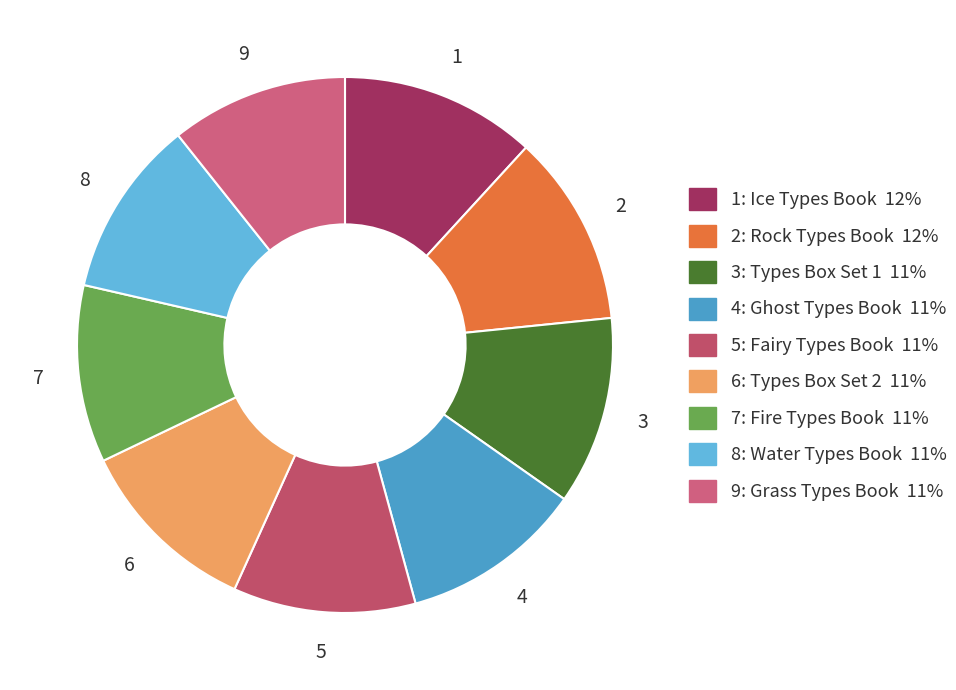

How many slices are in this pie chart?

9